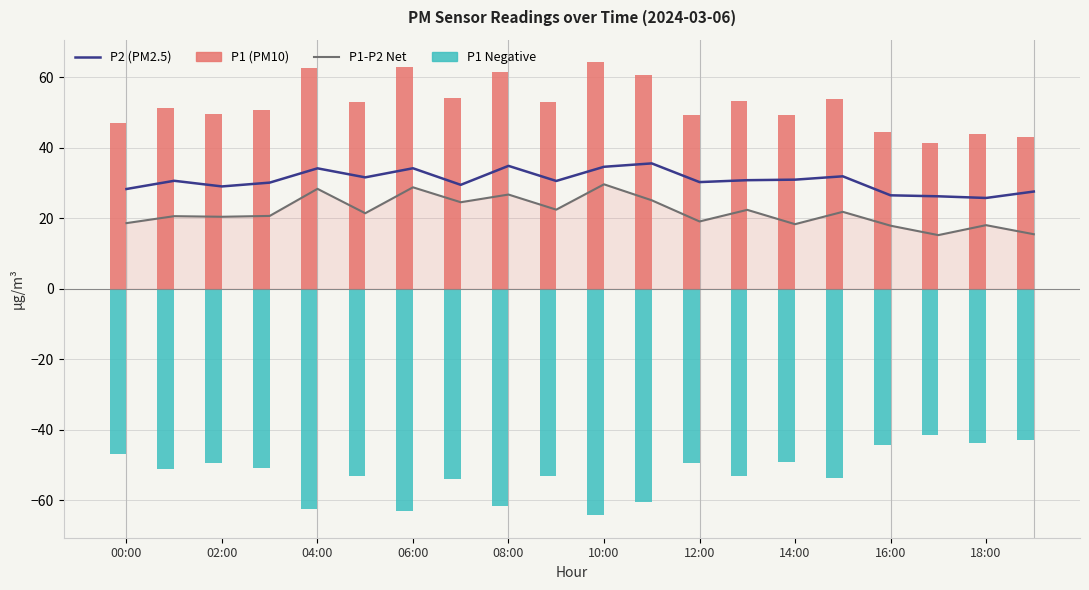

The P1 series shows 19.5 at 18:00. True or false?

False